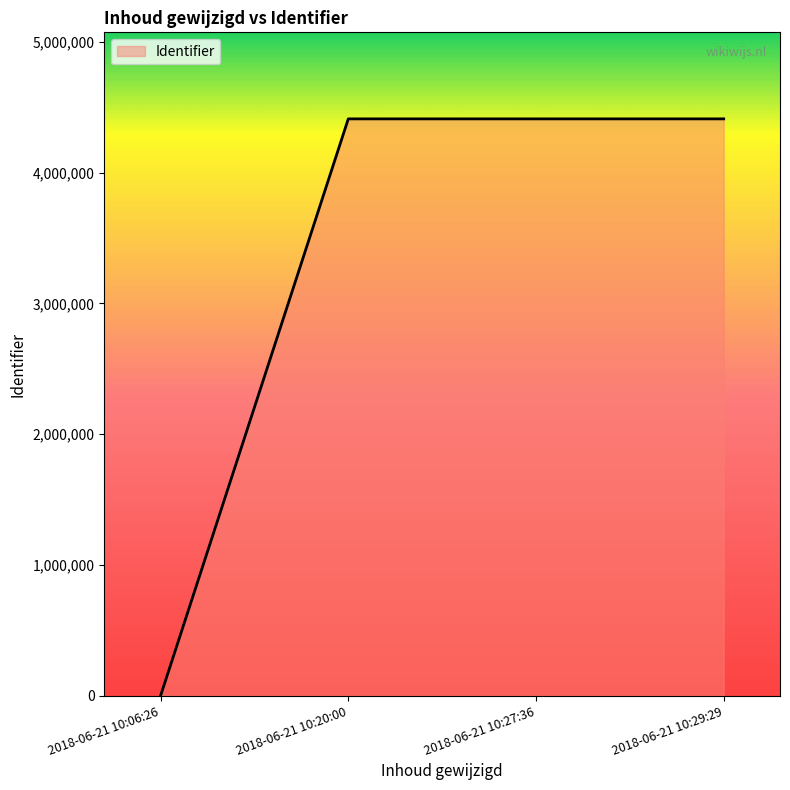

True or false: the data has more than 1 interior local peaks.

False